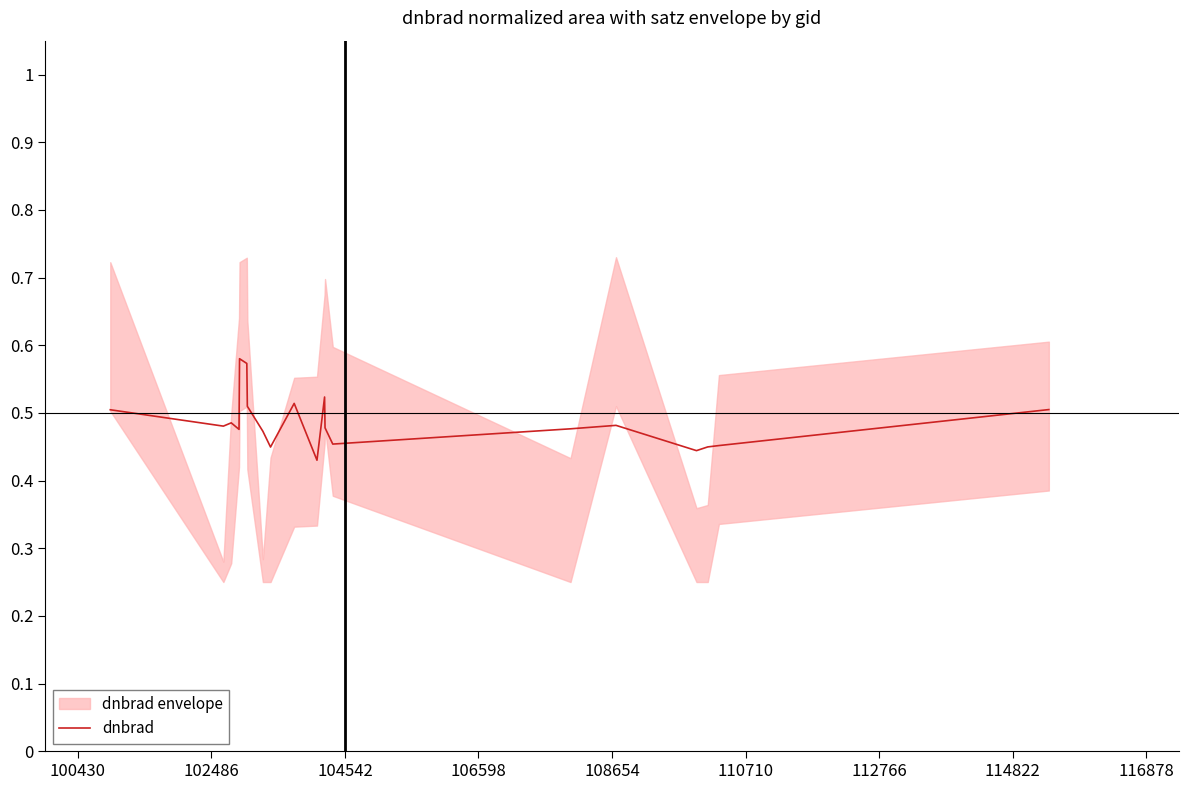

How many values are between 0 and 1?

20